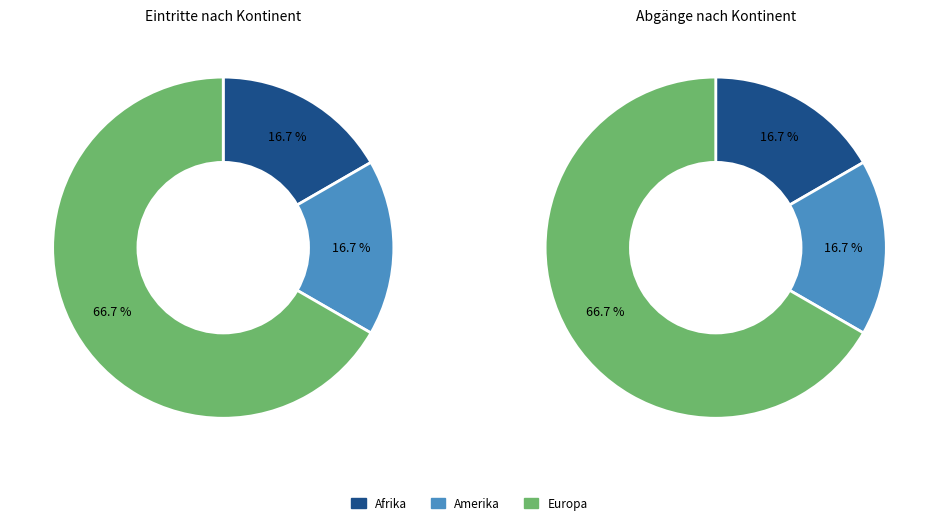

How many segments does this pie chart have?

6